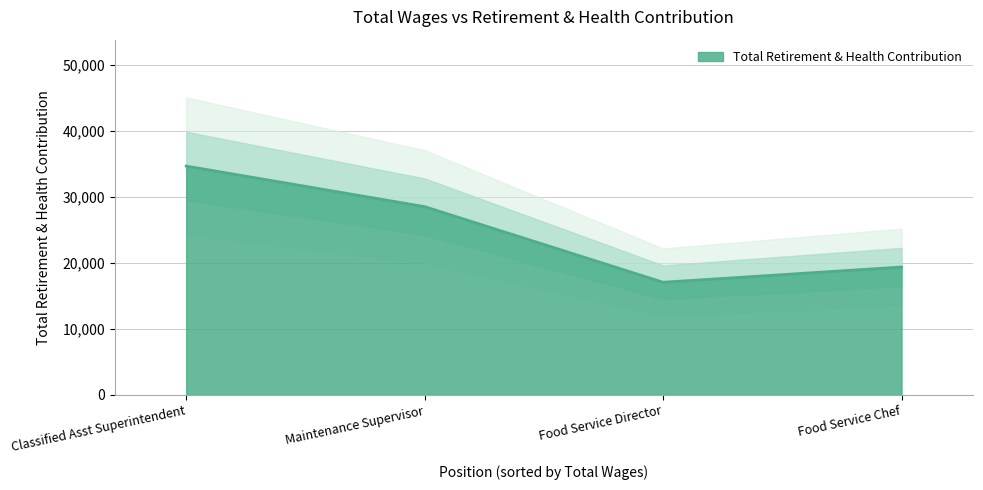

Which label corresponds to the largest value in the chart?

Classified Asst Superintendent